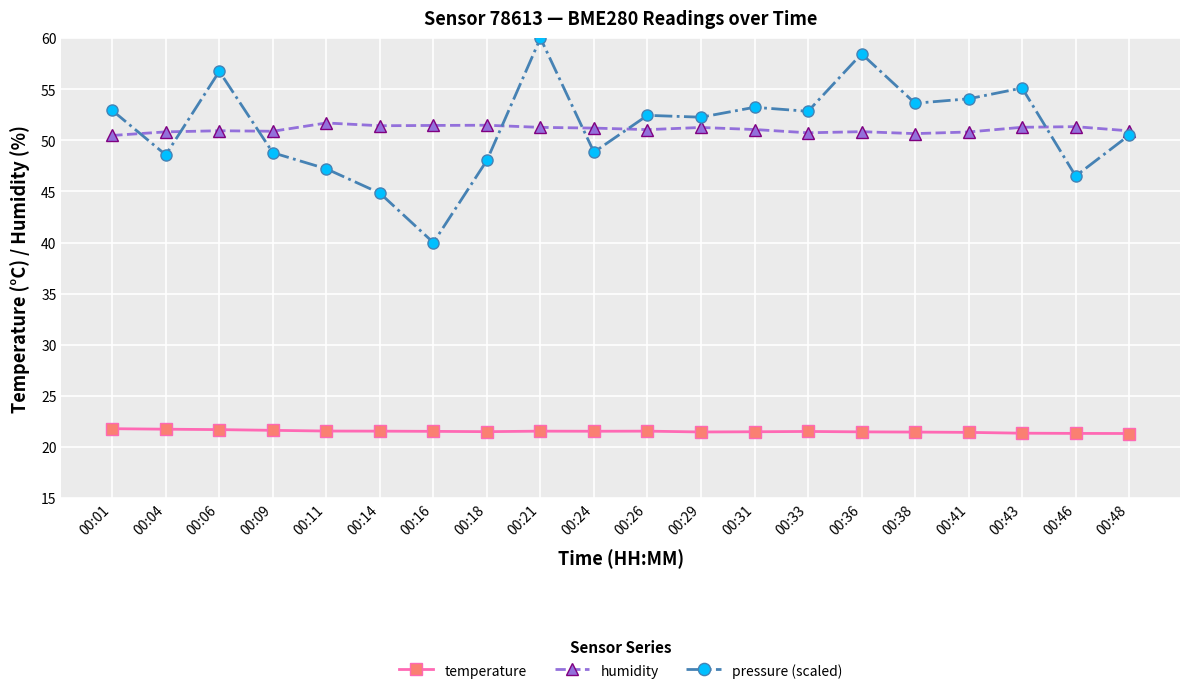

Which category has the highest value across all series?

00:21